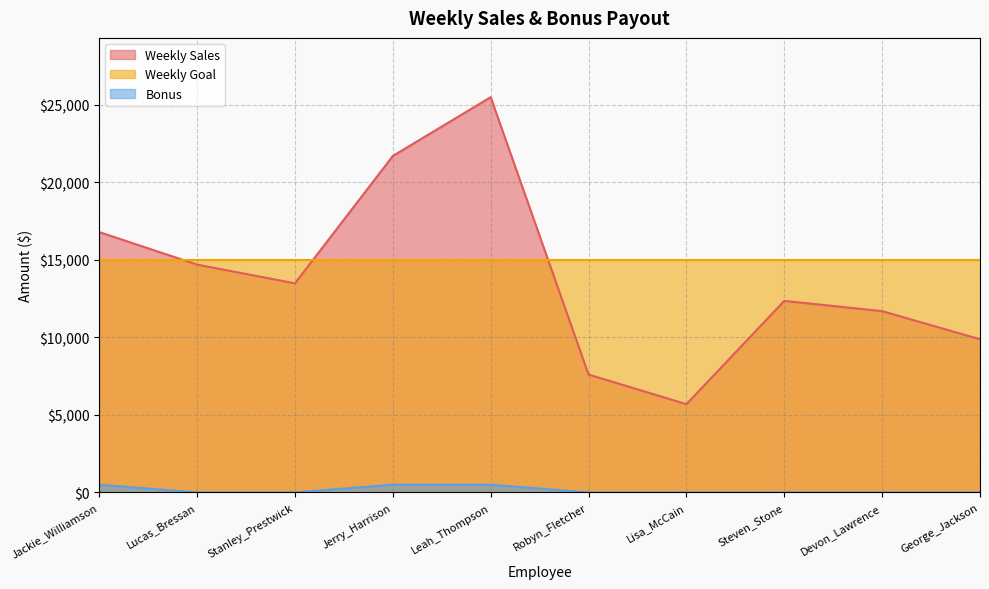

How many Bonus values are between 0 and 500?

10